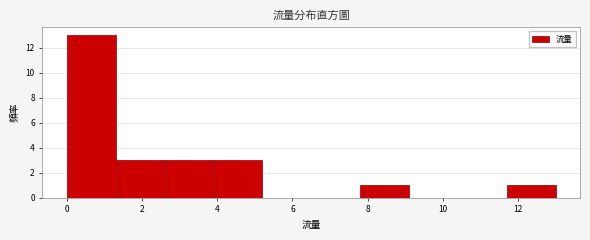

What is the height of the bar covering 1.3 to 2.6 on the x-axis? Neither the bar edges nor the heights are printed on the chart, so give them approximately, as read against the axes.

3